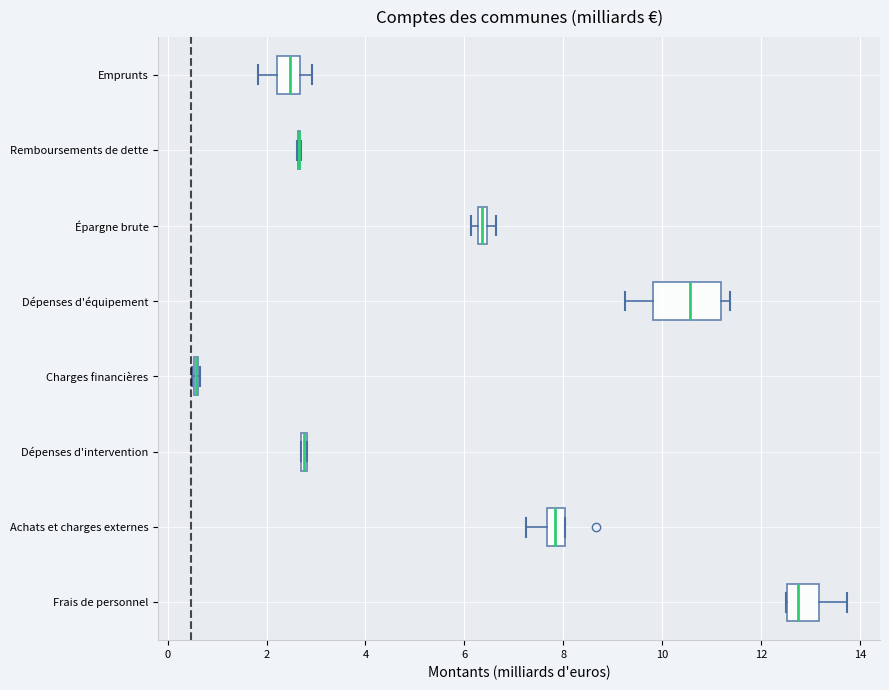

Which box is the widest, from its left edge to its right edge?

Dépenses d'équipement